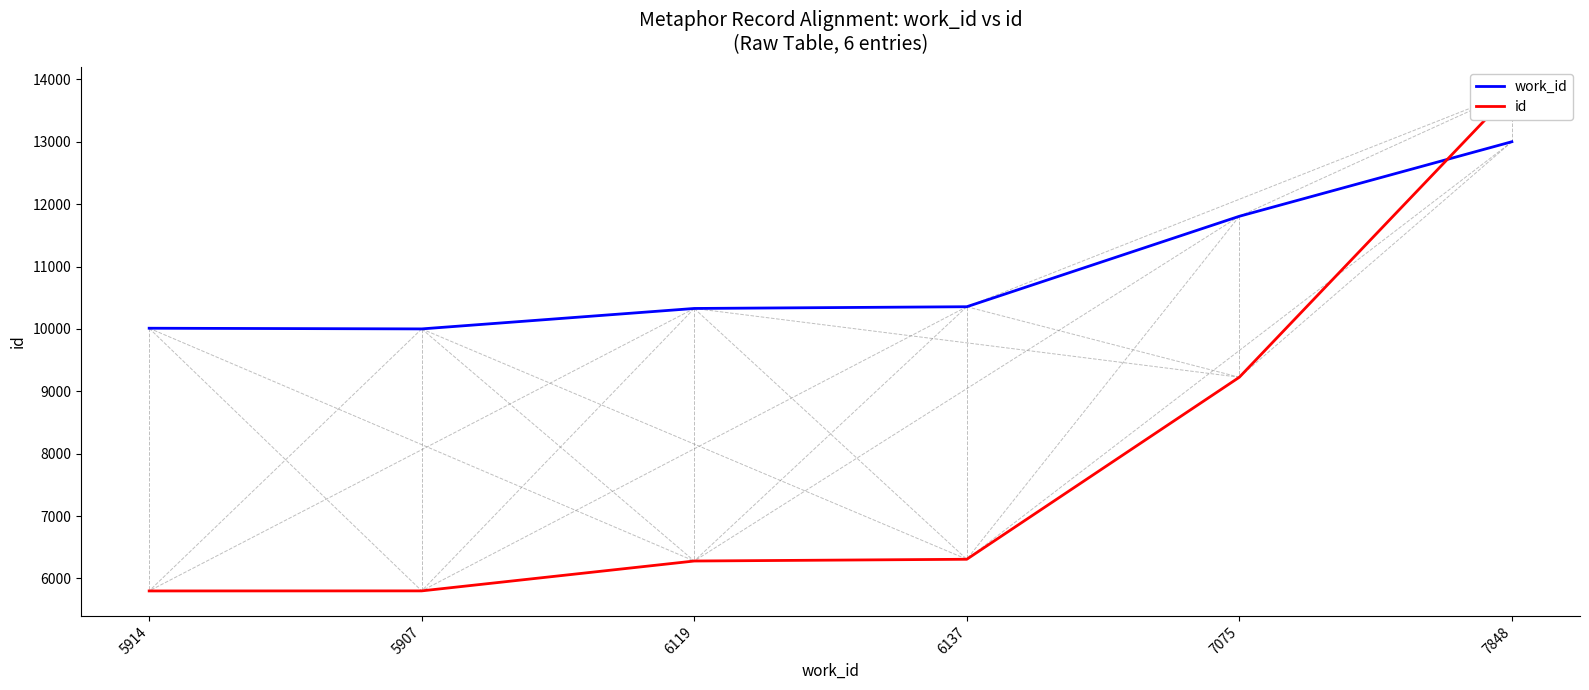

True or false: work_id and id cross at least once.

True